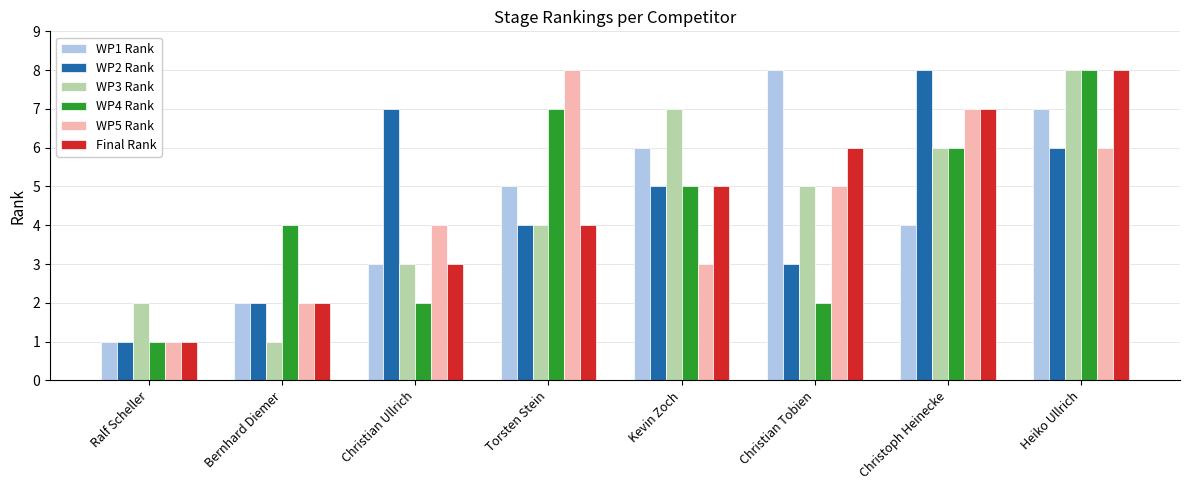

Reading left to right, transcribe all the data shown in this chart.

WP1 Rank: 1	2	3	5	6	8	4	7
WP2 Rank: 1	2	7	4	5	3	8	6
WP3 Rank: 2	1	3	4	7	5	6	8
WP4 Rank: 1	4	2	7	5	2	6	8
WP5 Rank: 1	2	4	8	3	5	7	6
Final Rank: 1	2	3	4	5	6	7	8